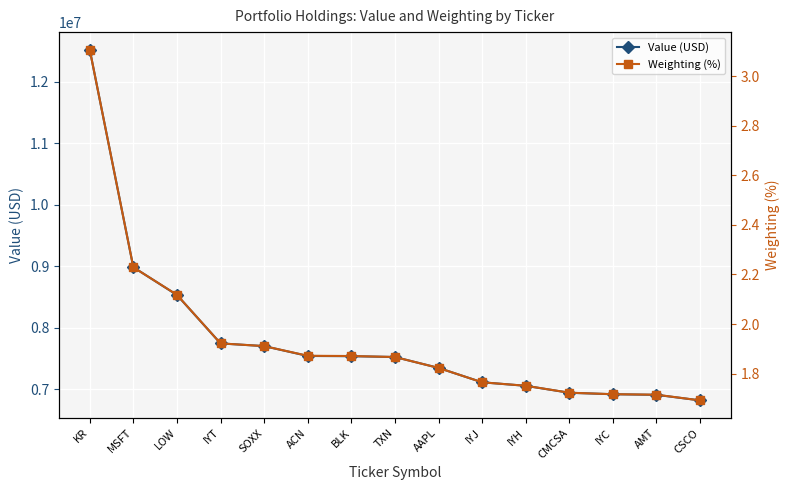

Does the chart display data point markers on the line(s)?

Yes